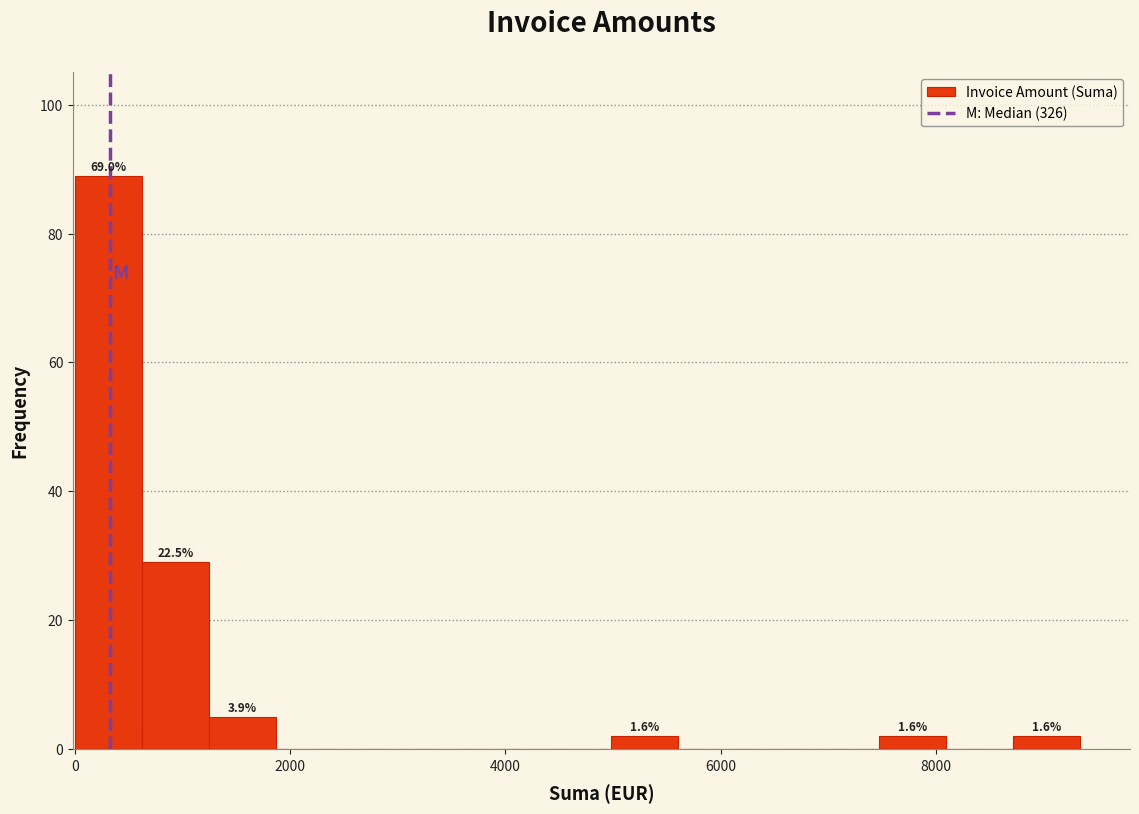

Read against the x-axis, roughly where is the centre of the tallest bar?

400